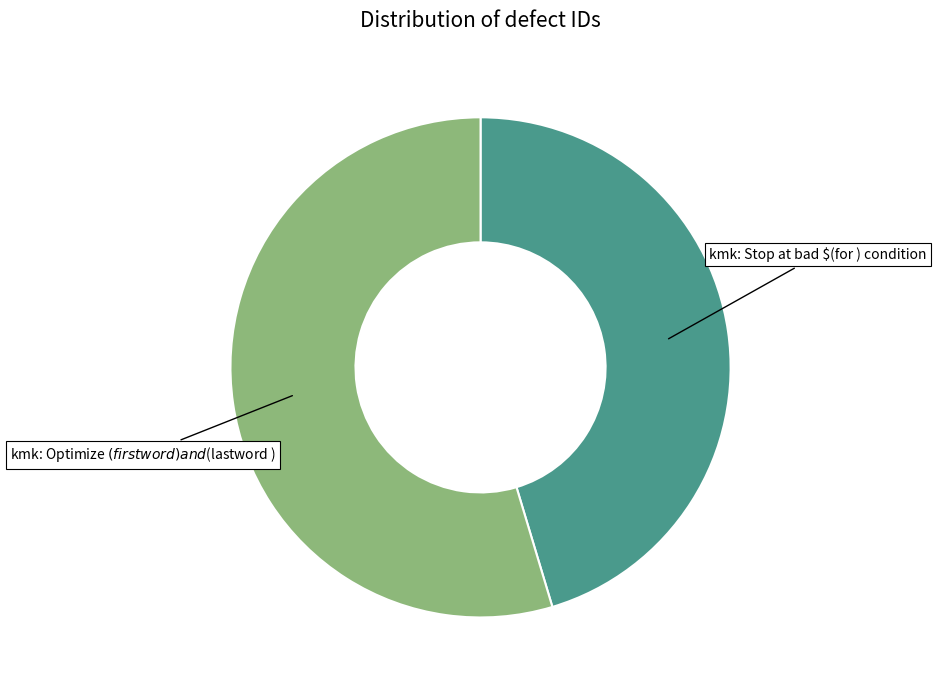

Is there a majority slice in this chart?

Yes